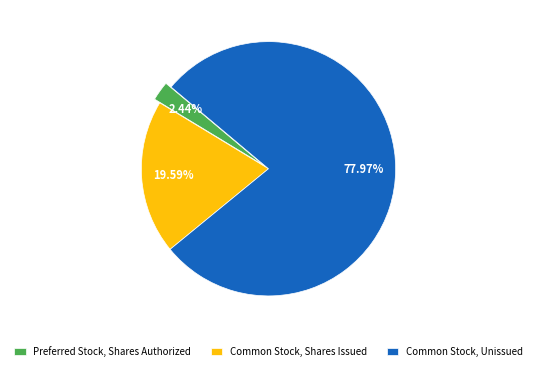

What is the ratio of the value at Common Stock, Shares Issued to the value at Common Stock, Unissued?

0.3